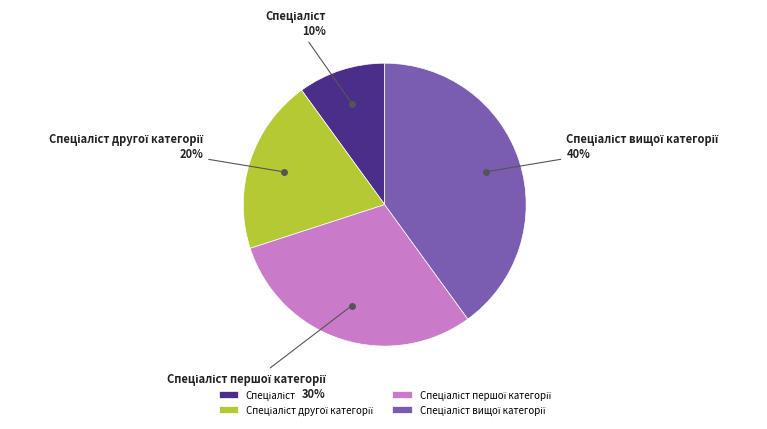

Is there any slice that represents more than half of the pie?

No